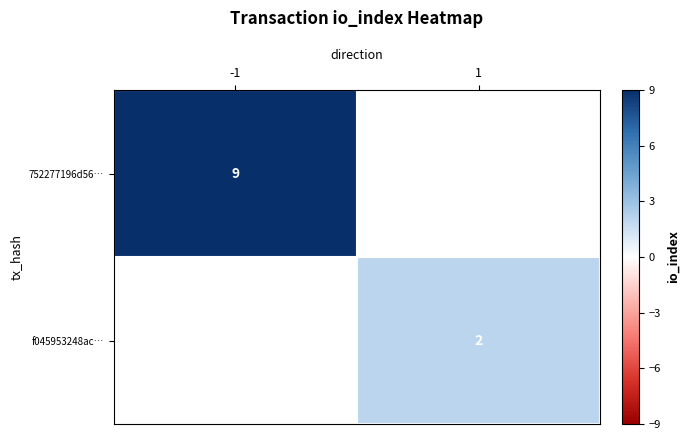

True or false: 752277196d56… has a value of 4 at -1.

False